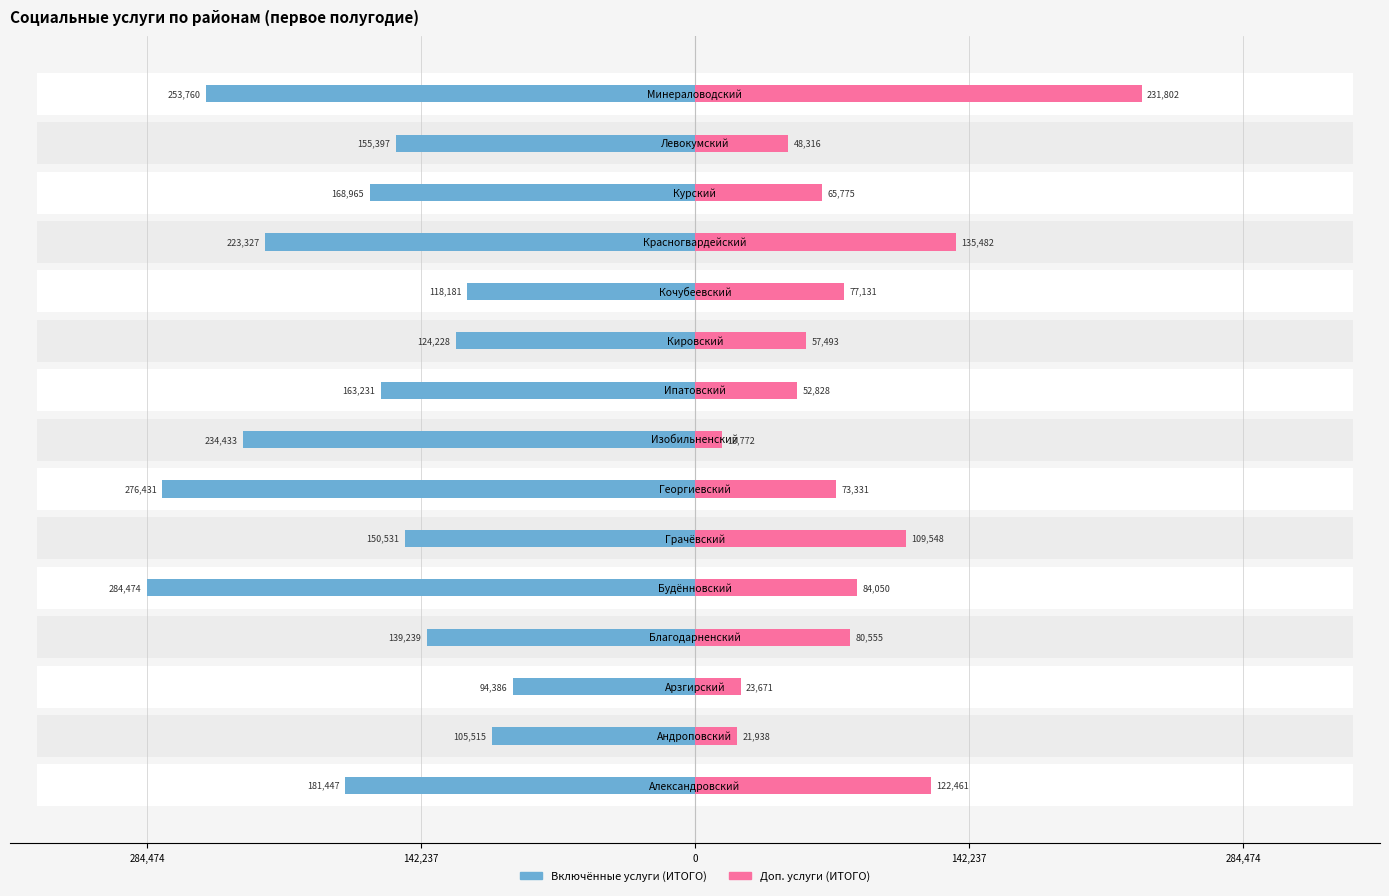

True or false: Включённые услуги (ИТОГО) has a value of -40922 at 10.

False